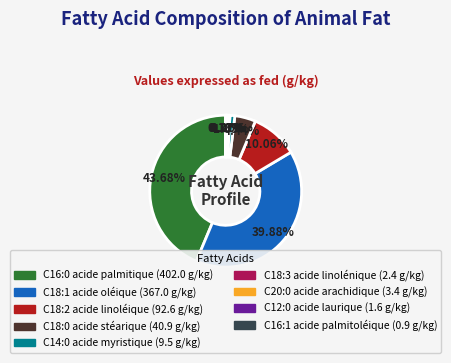

To the nearest percent, what is the difference between the largest and smallest slice percentages?

44%